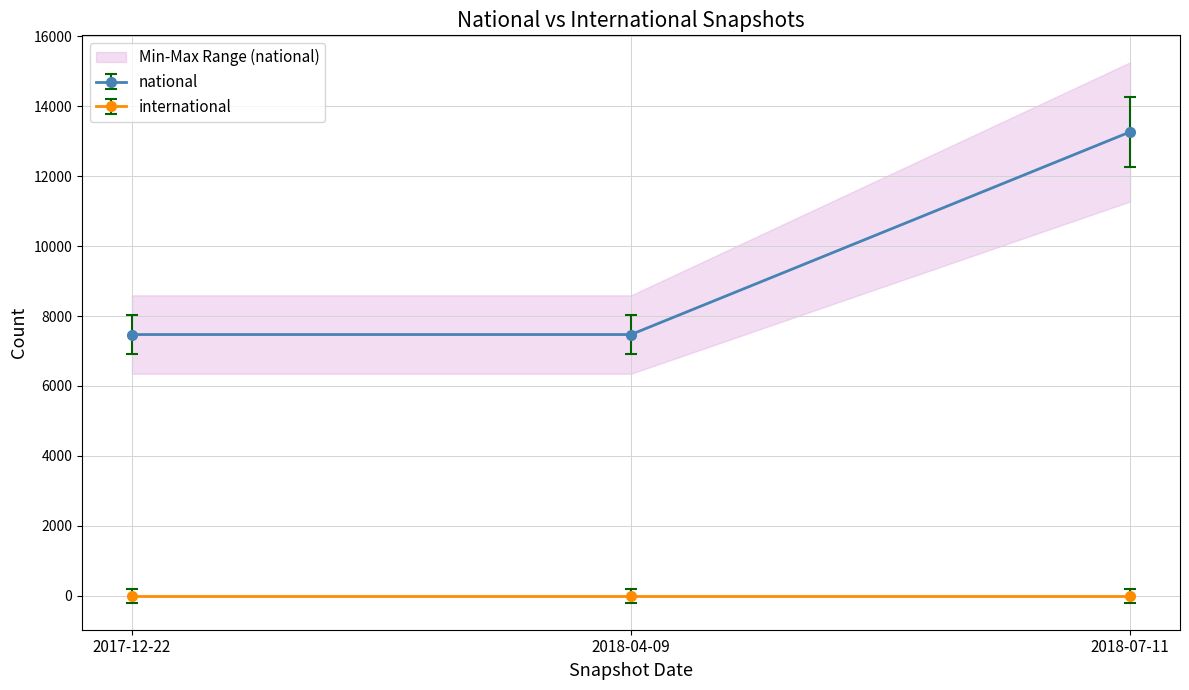

Rank the categories by value from lowest to highest.

2017-12-22, 2018-04-09, 2018-07-11